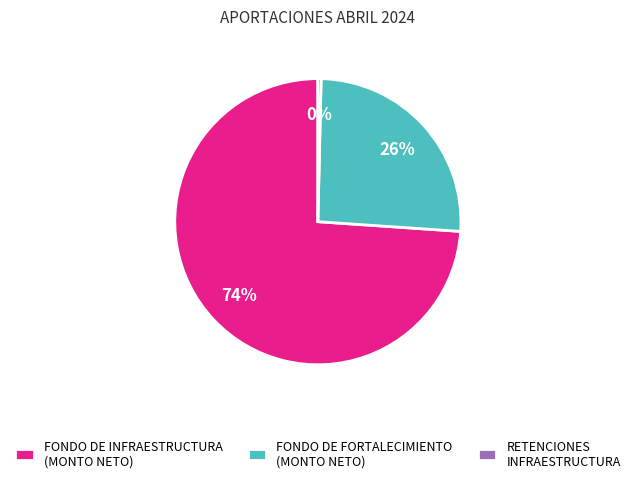

To the nearest percent, what is the difference between the largest and smallest slice percentages?

74%